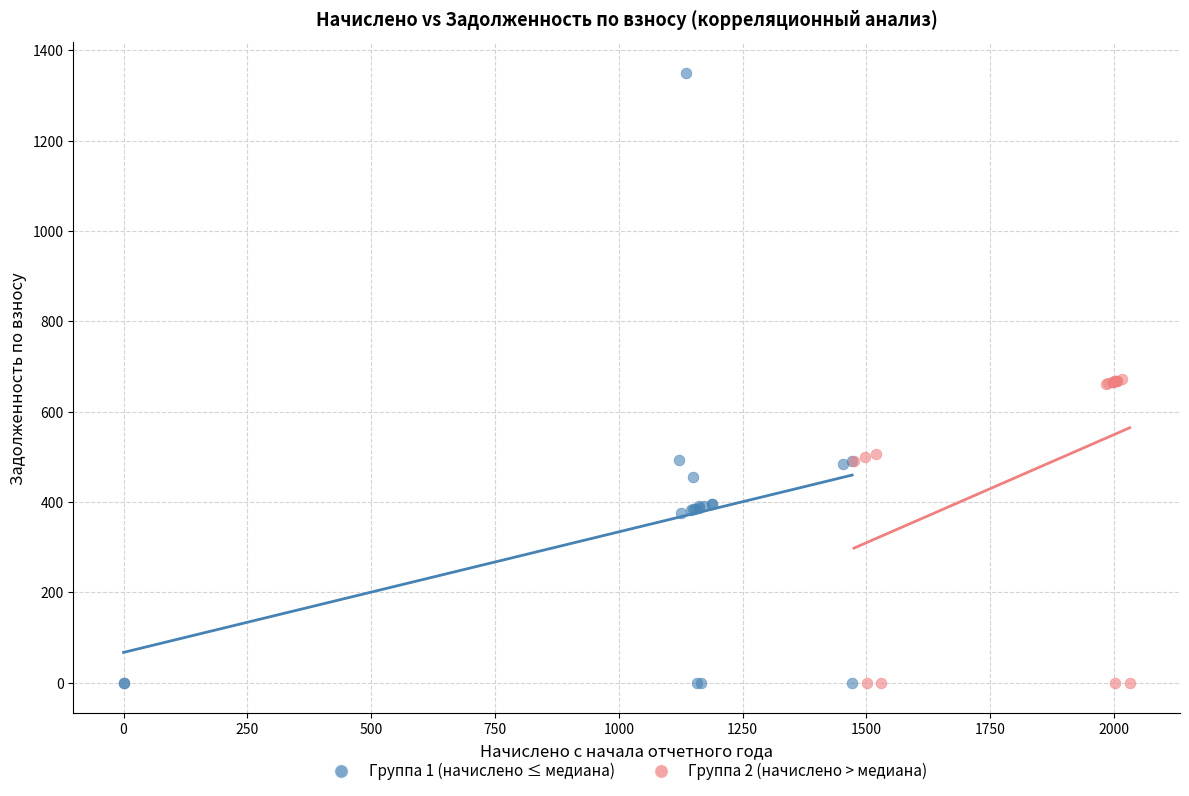

Which series has the largest Y range (max minus min)?

Группа 1 (начислено ≤ медиана)